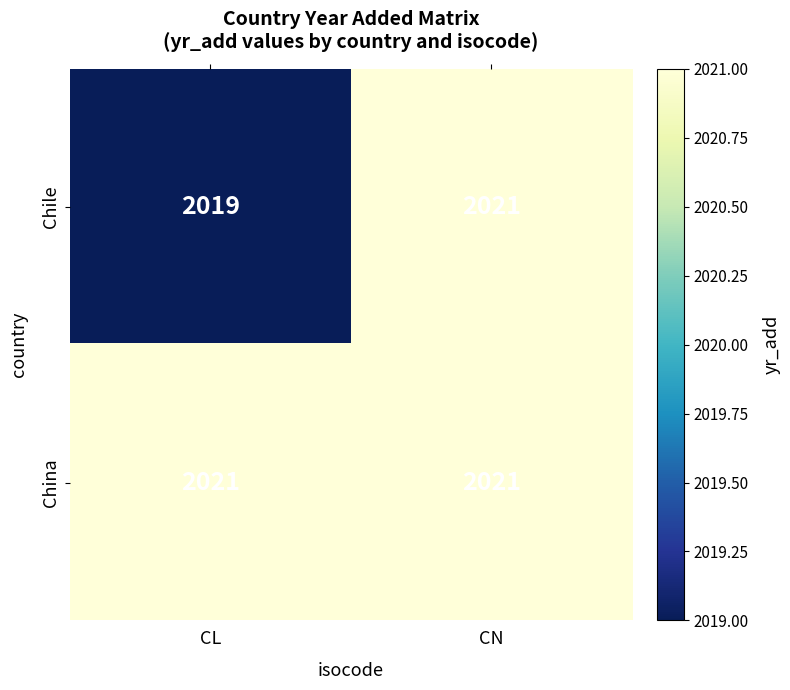

Rank the series by their maximum value, from lowest to highest.

Chile, China